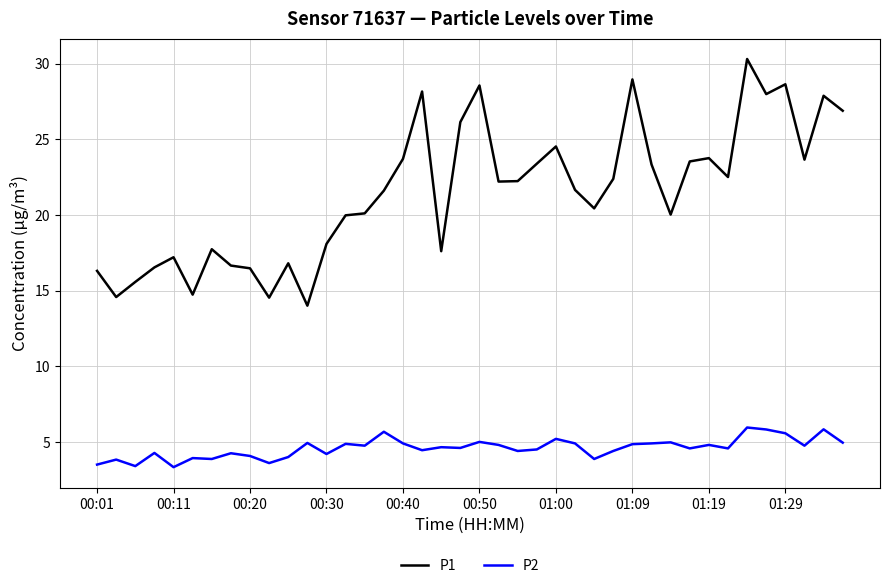

True or false: P1 and P2 intersect in this chart.

False